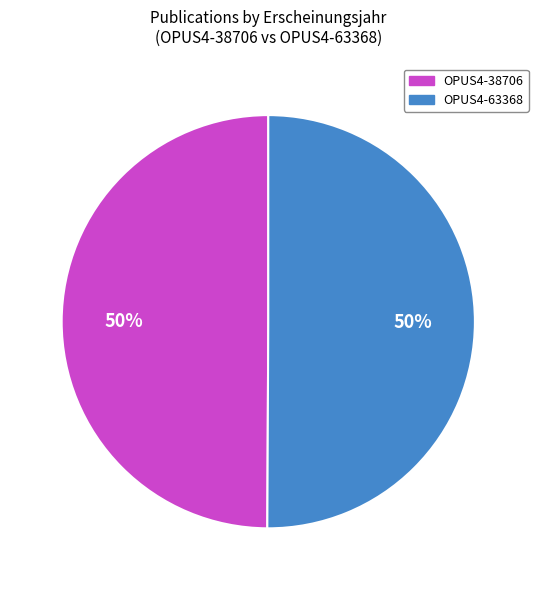

To the nearest percent, what portion does OPUS4-38706 represent?

50%